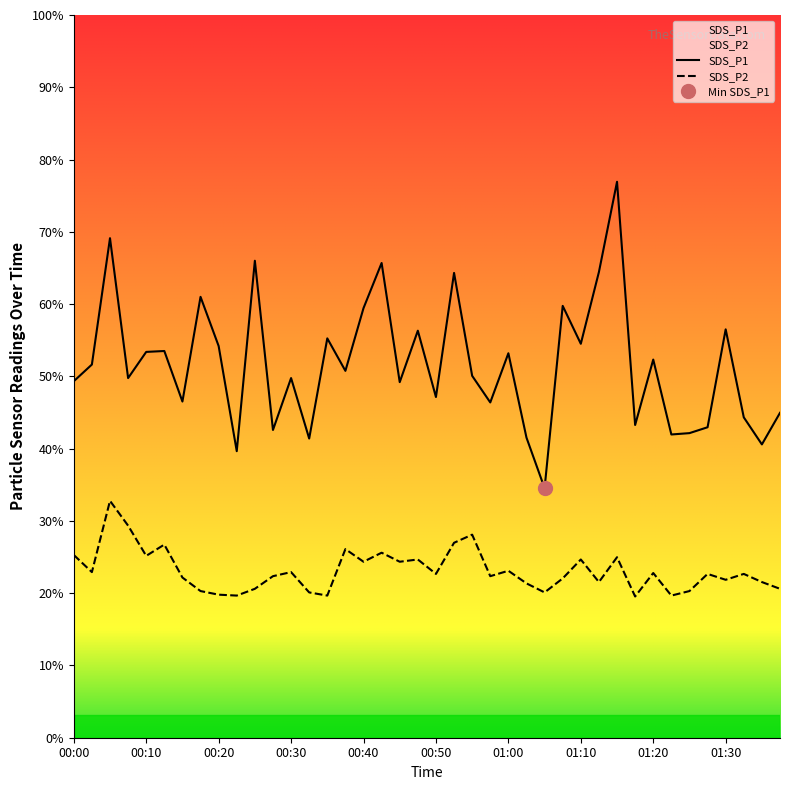

Which series has the widest spread of values?

SDS_P1